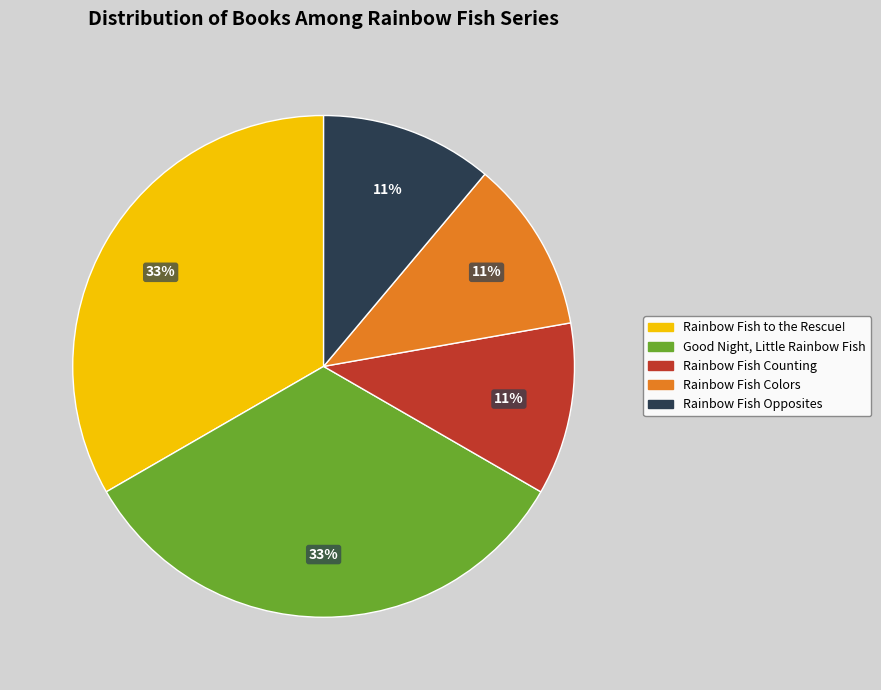

To the nearest percent, what is the combined percentage of Rainbow Fish Opposites and Rainbow Fish Colors?

22%